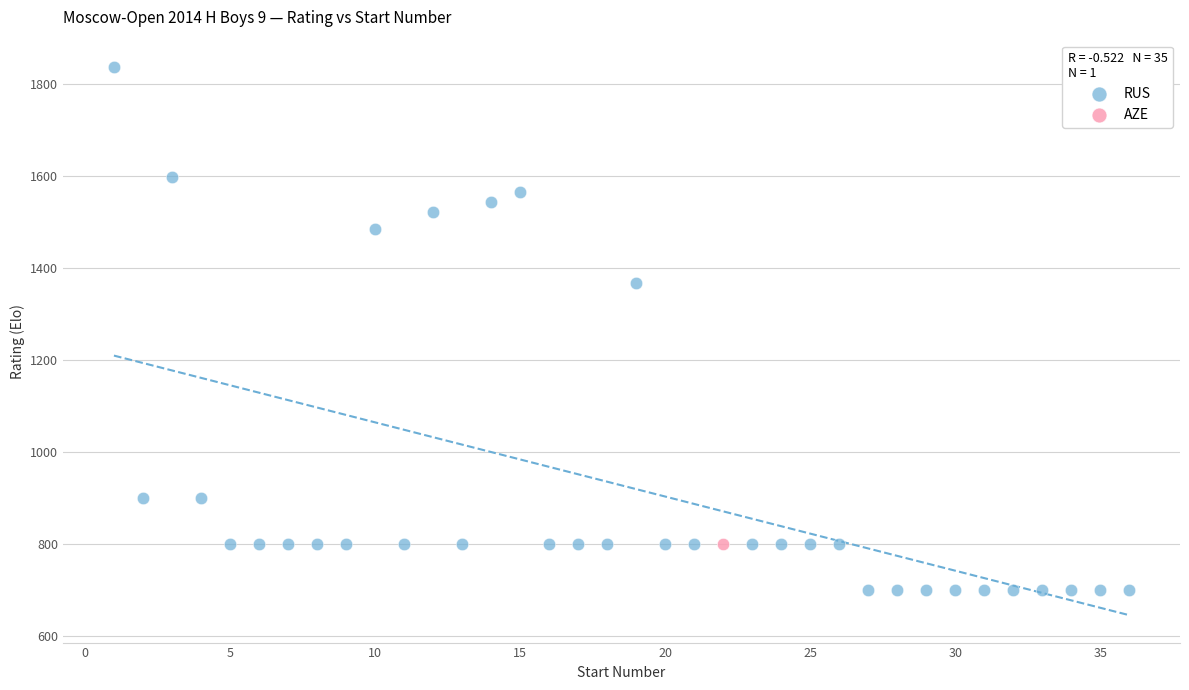

What are all the series names shown in the legend?

RUS, AZE